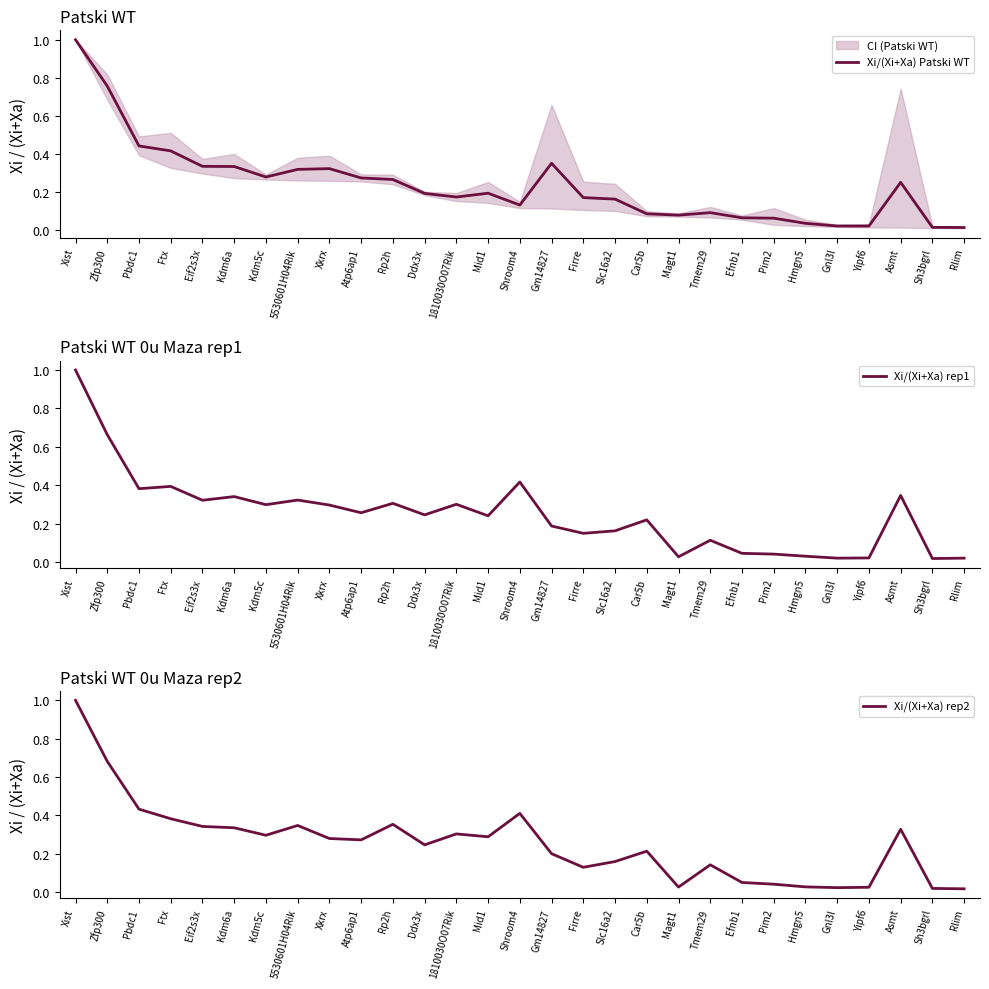

What is the value of the Xi/(Xi+Xa) Patski WT point at the 11th from the left?

0.3